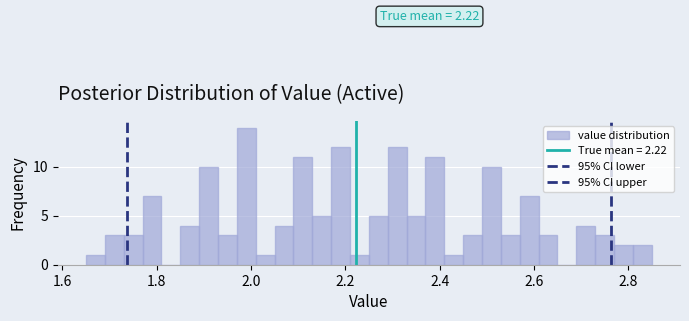

Around what value on the x-axis is the tallest bar? Give the approximate position of its centre, as read against the axis.

2.00